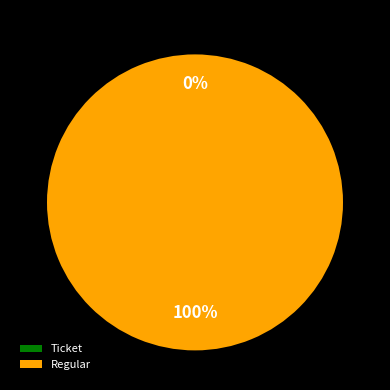

Does any single category account for the majority?

Yes